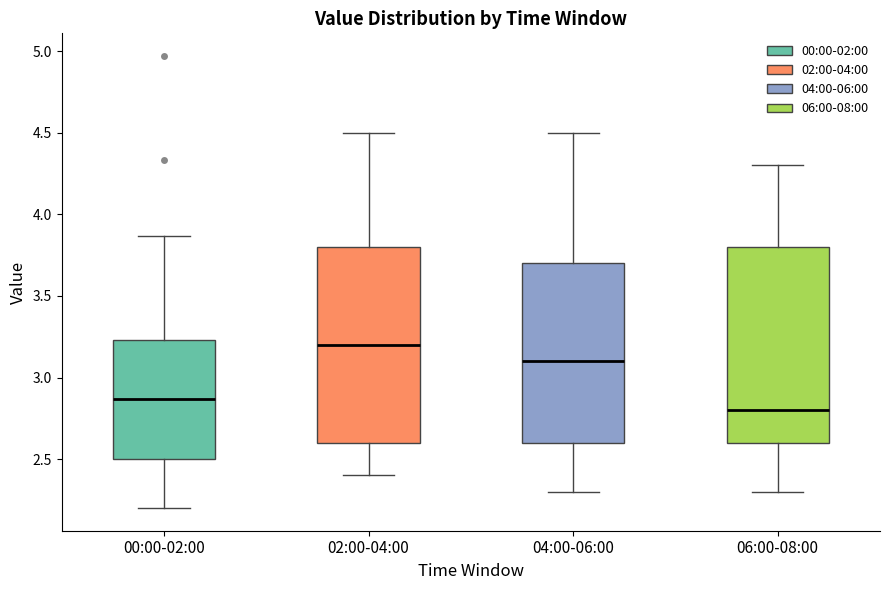

Reading left to right, read every box against the y-axis: the position of its median line, the range the box covers, and the ends of its whiskers. The values are not printed on the chart, so give them approximately, as read against the axis.

00:00-02:00: median 2.85, box 2.50 to 3.25, whiskers 2.20 to 3.85
02:00-04:00: median 3.20, box 2.60 to 3.80, whiskers 2.40 to 4.50
04:00-06:00: median 3.10, box 2.60 to 3.70, whiskers 2.30 to 4.50
06:00-08:00: median 2.80, box 2.60 to 3.80, whiskers 2.30 to 4.30